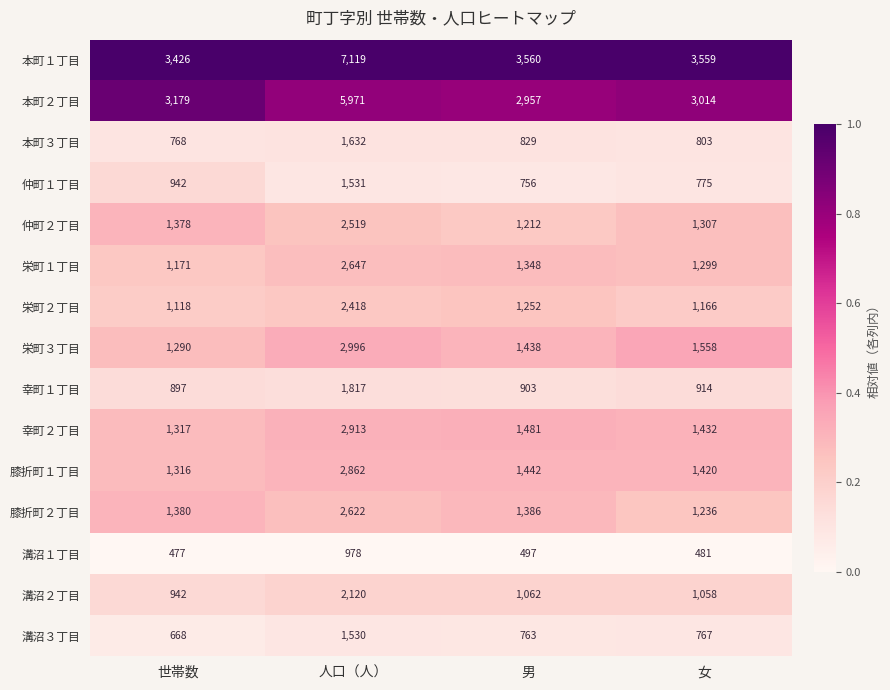

List the series in order of their peak value, lowest first.

溝沼１丁目, 溝沼３丁目, 仲町１丁目, 本町３丁目, 幸町１丁目, 溝沼２丁目, 栄町２丁目, 仲町２丁目, 膝折町２丁目, 栄町１丁目, 膝折町１丁目, 幸町２丁目, 栄町３丁目, 本町２丁目, 本町１丁目